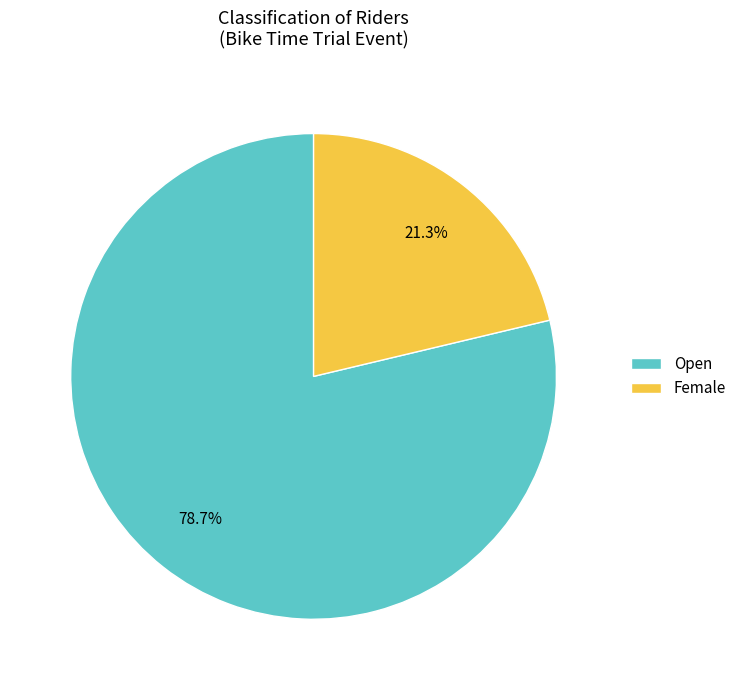

Which category has the biggest portion of the pie?

Open